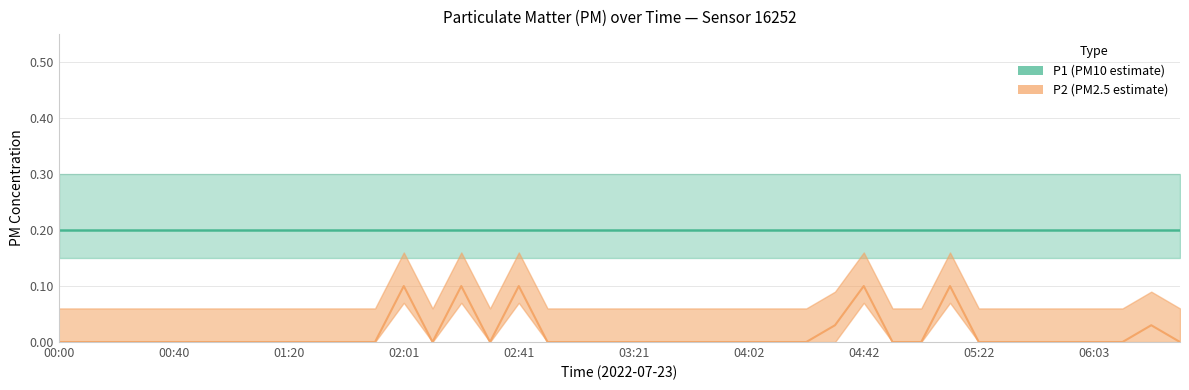

List the labels in order of value, smallest first.

00:00, 00:10, 00:20, 00:30, 00:40, 00:50, 01:00, 01:10, 01:20, 01:30, 01:41, 01:51, 02:11, 02:31, 02:51, 03:01, 03:11, 03:21, 03:31, 03:41, 03:52, 04:02, 04:12, 04:22, 04:52, 05:02, 05:22, 05:32, 05:42, 05:52, 06:03, 06:13, 06:33, 04:32, 06:23, 02:01, 02:21, 02:41, 04:42, 05:12